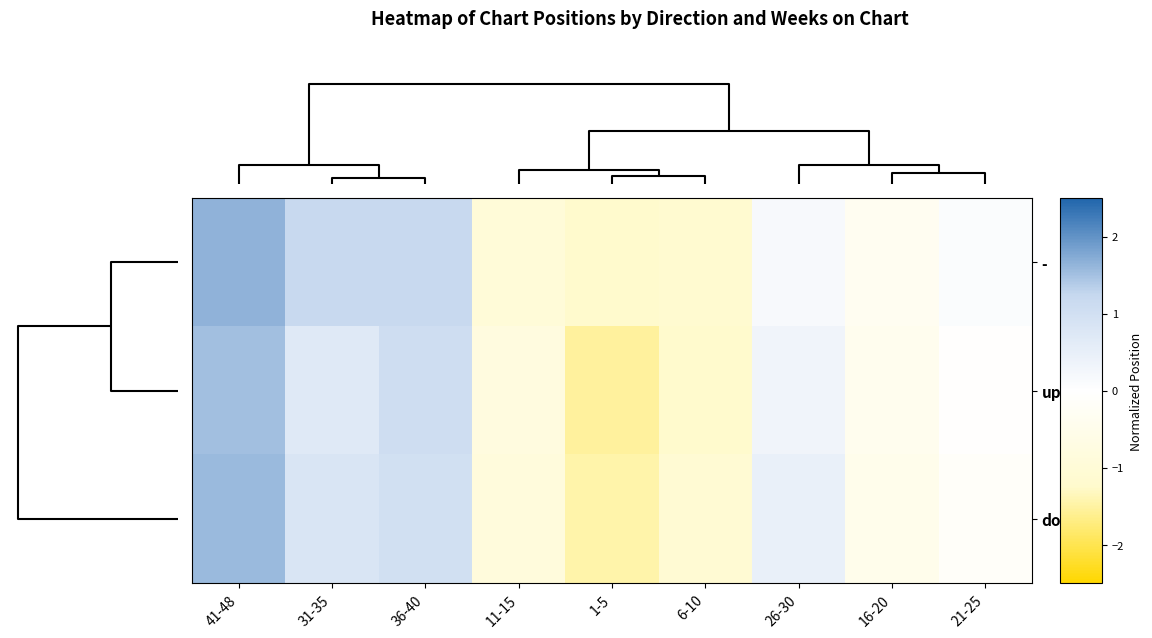

At how many categories does at least one series exceed 0?

5